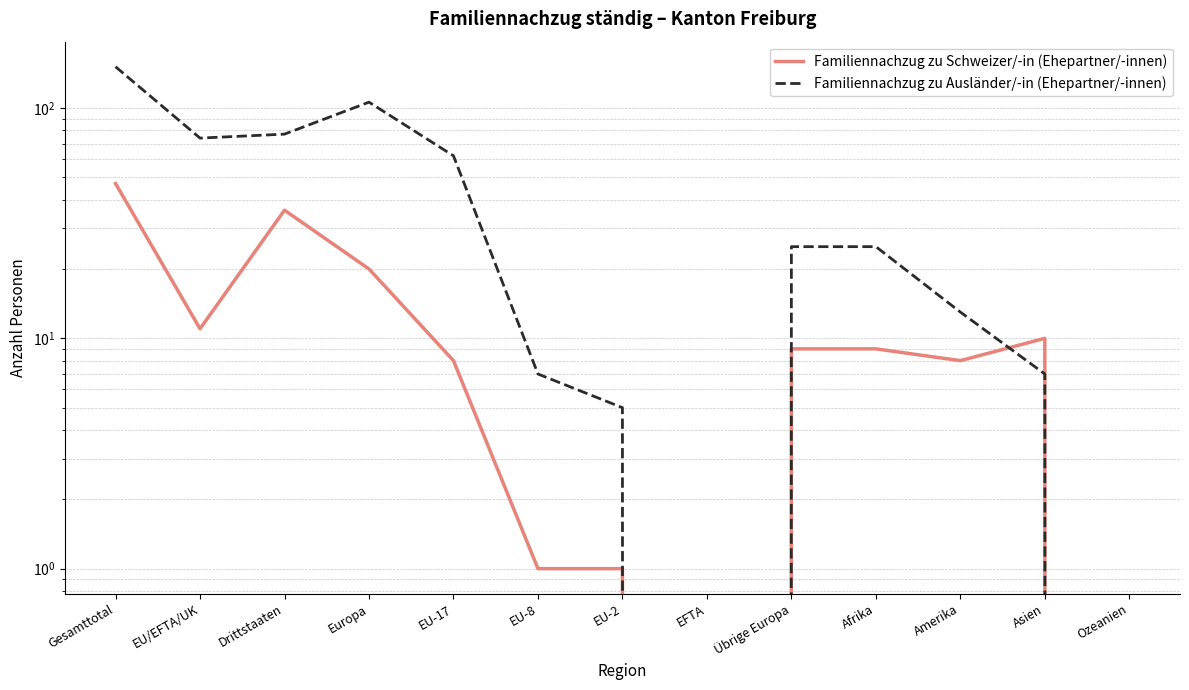

How many data points in Familiennachzug zu Ausländer/-in (Ehepartner/-innen) are above 25?

5